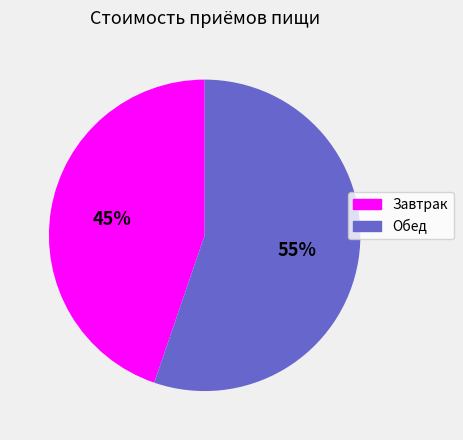

Which category has the smallest portion of the pie?

Завтрак